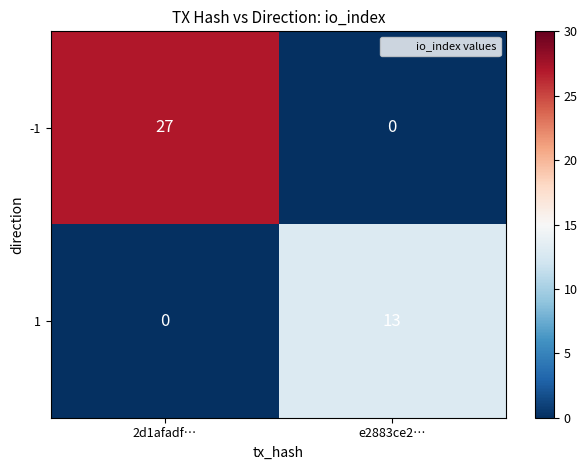

Count the number of data series in this chart.

2